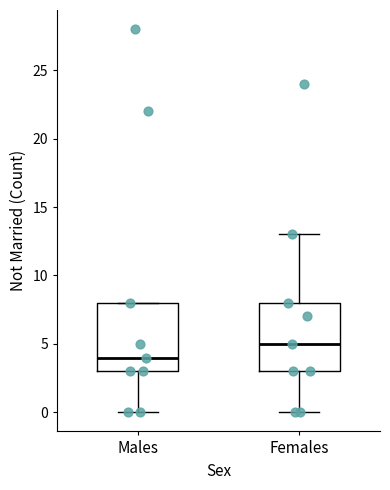

Which box has the highest median line?

Females